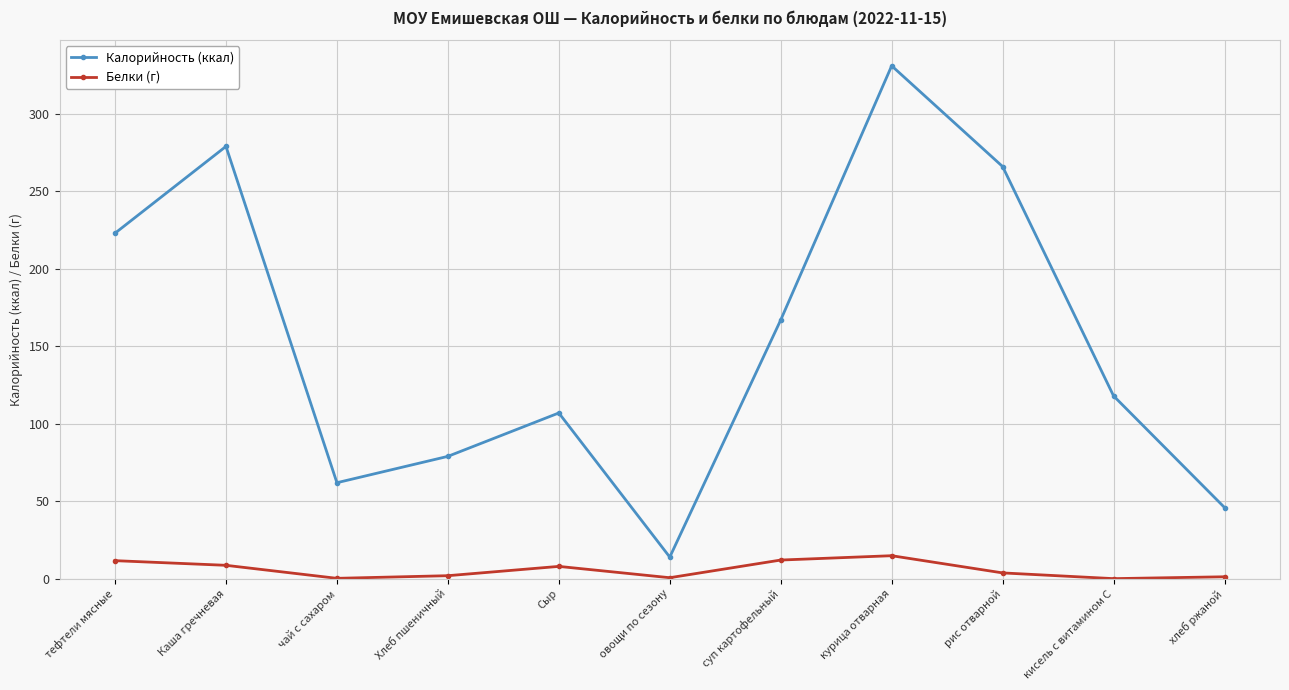

True or false: Калорийность (ккал) and Белки (г) cross at least once.

False